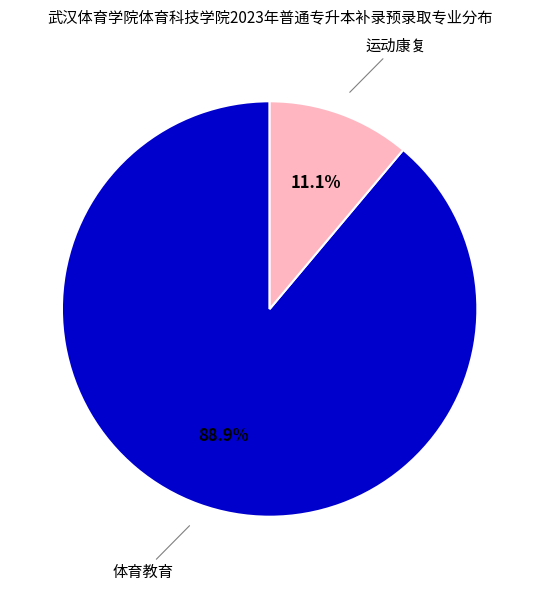

Does any single category account for the majority?

Yes